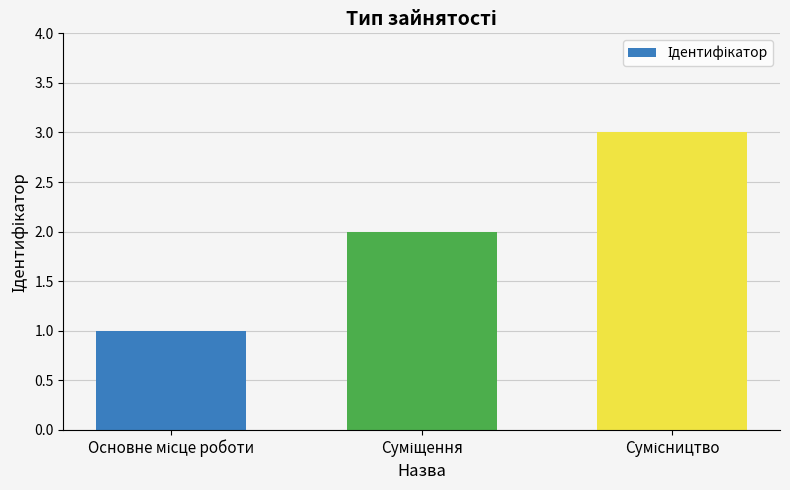

What is the average value?

2